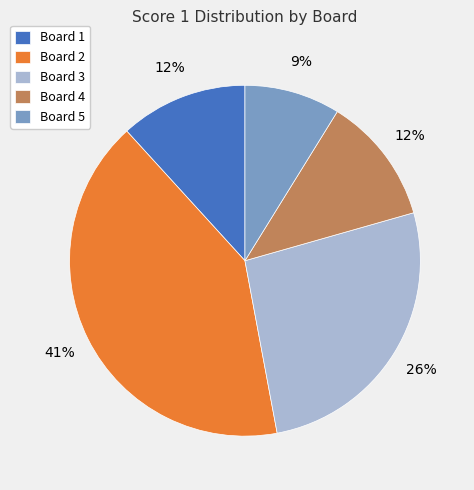

Count the number of slices in the pie.

5